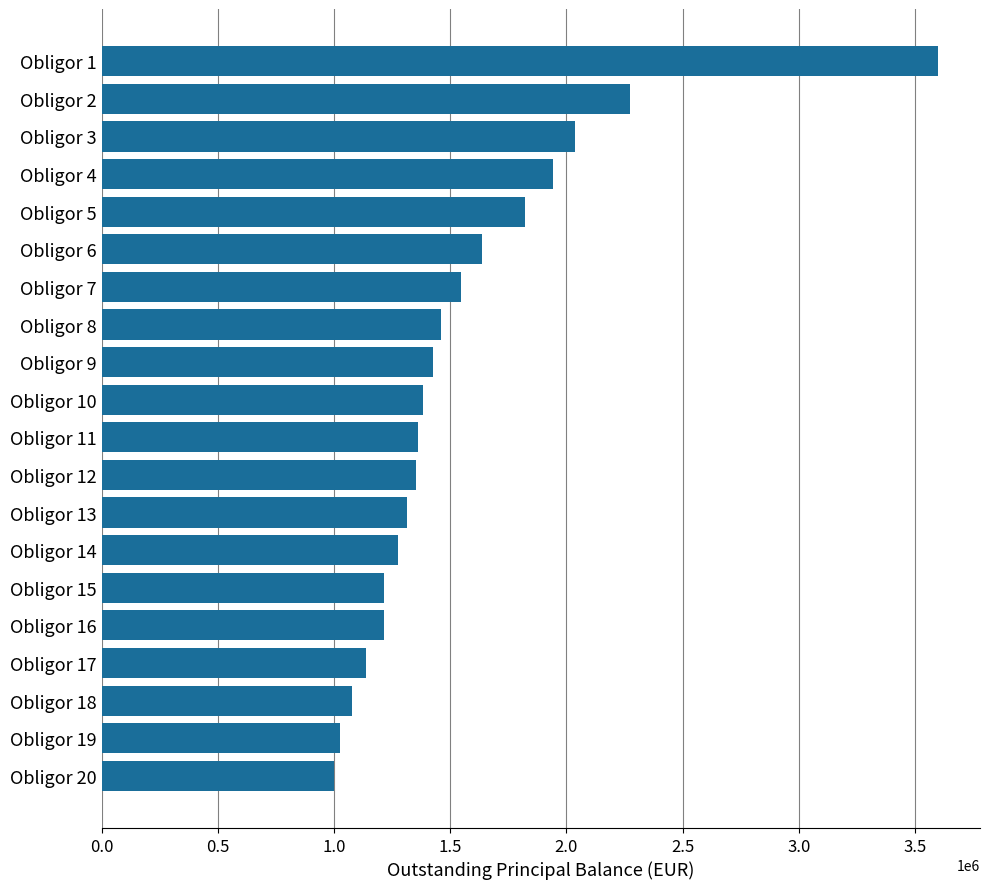

What is the value of the 2nd bar from the top?

2271855.4